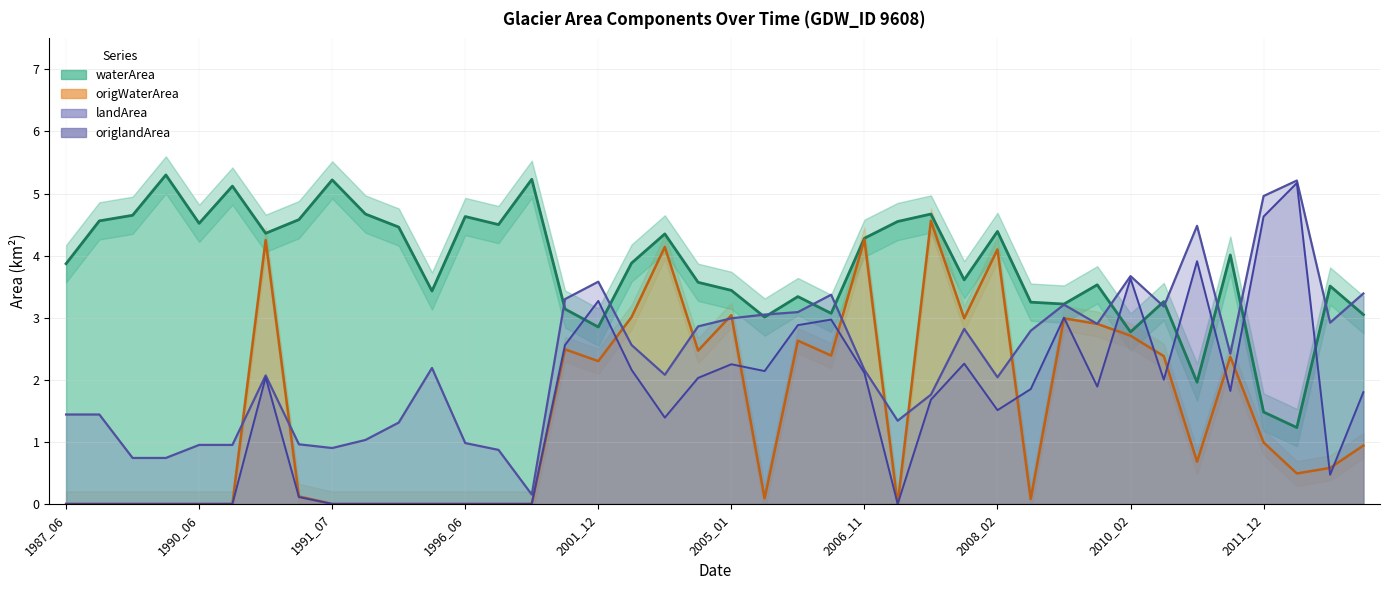

Where do origlandArea and waterArea first cross each other?

2001_01 and 2001_12